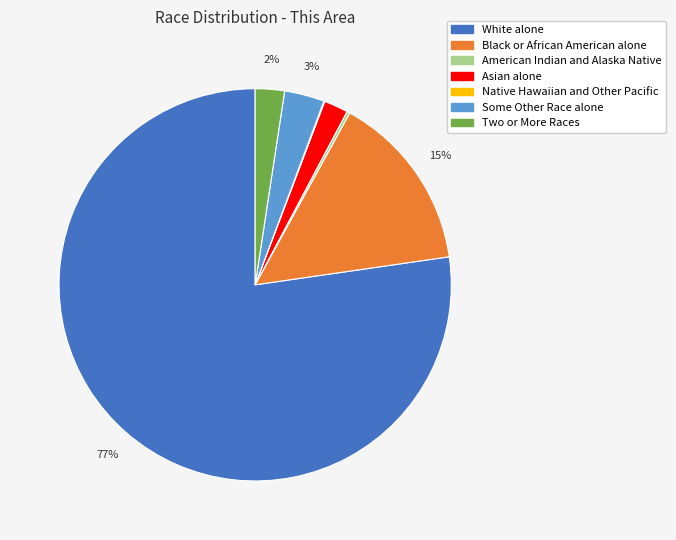

True or false: Two or More Races accounts for 12% of the total.

False